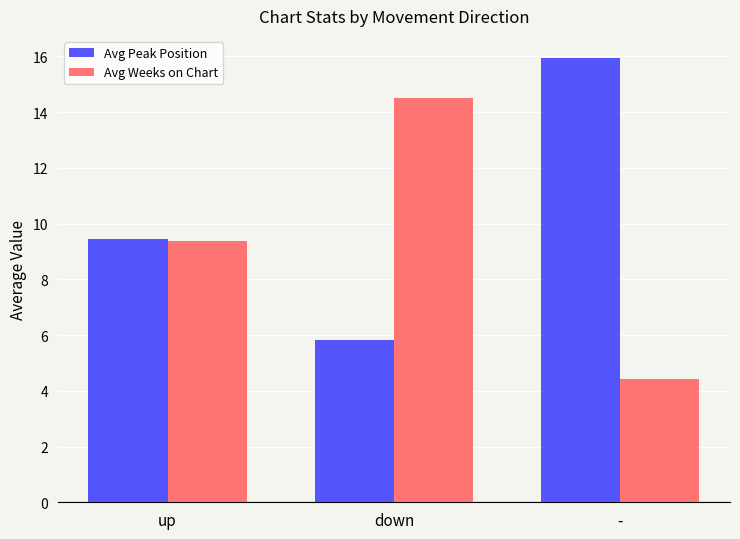

How many data points does each series have?

3